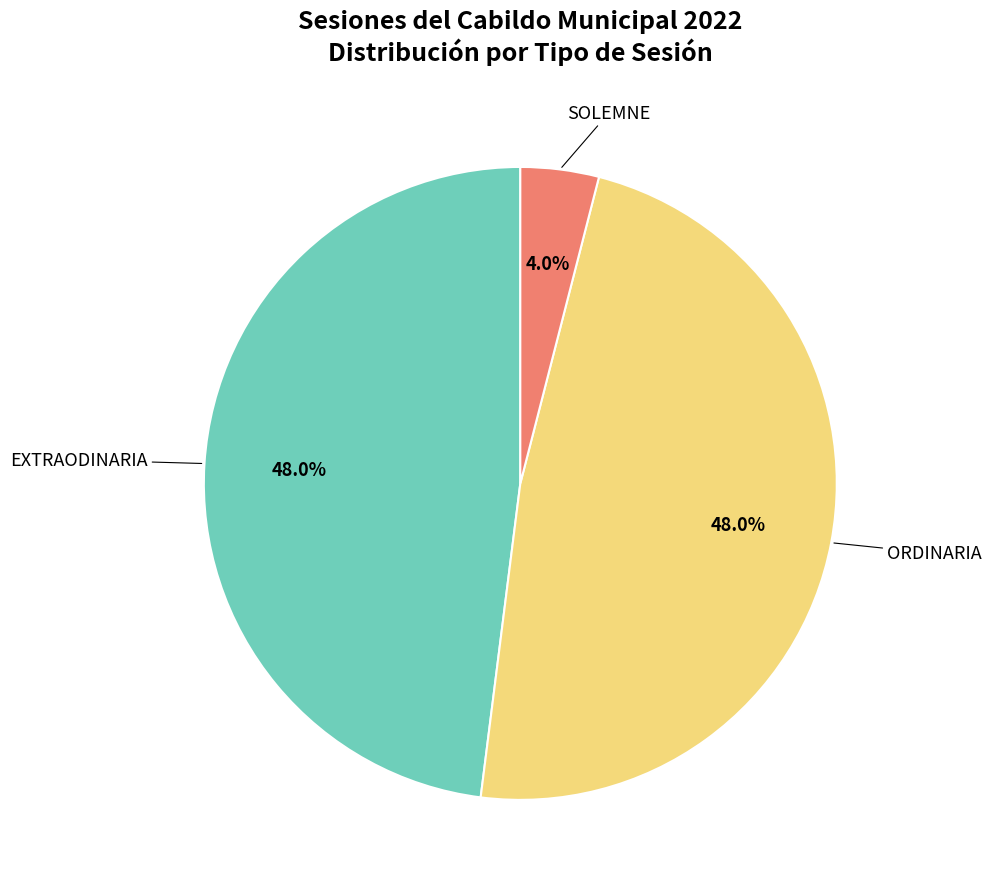

Is there any slice that represents more than half of the pie?

No